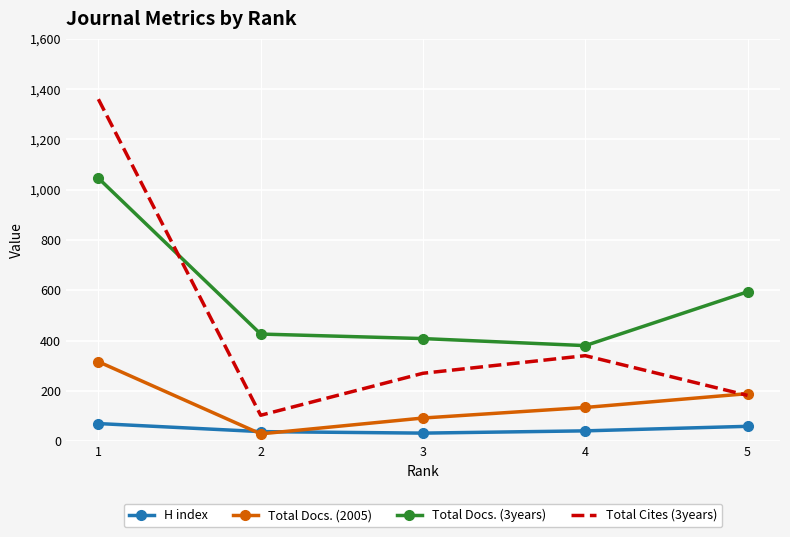

True or false: Total Docs. (2005) and Total Docs. (3years) intersect in this chart.

False